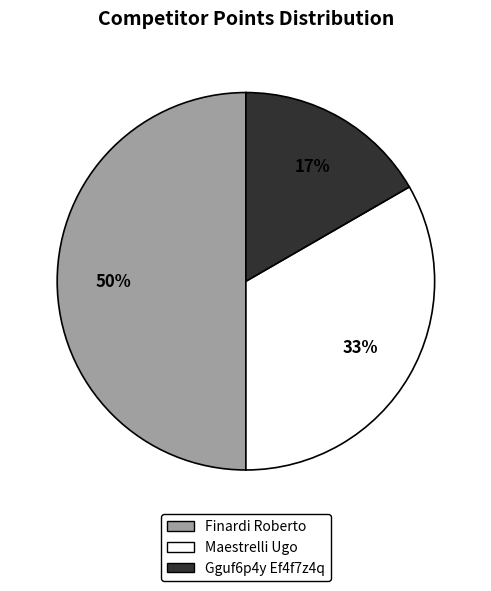

To the nearest percent, what is the difference between the largest and smallest slice percentages?

33%